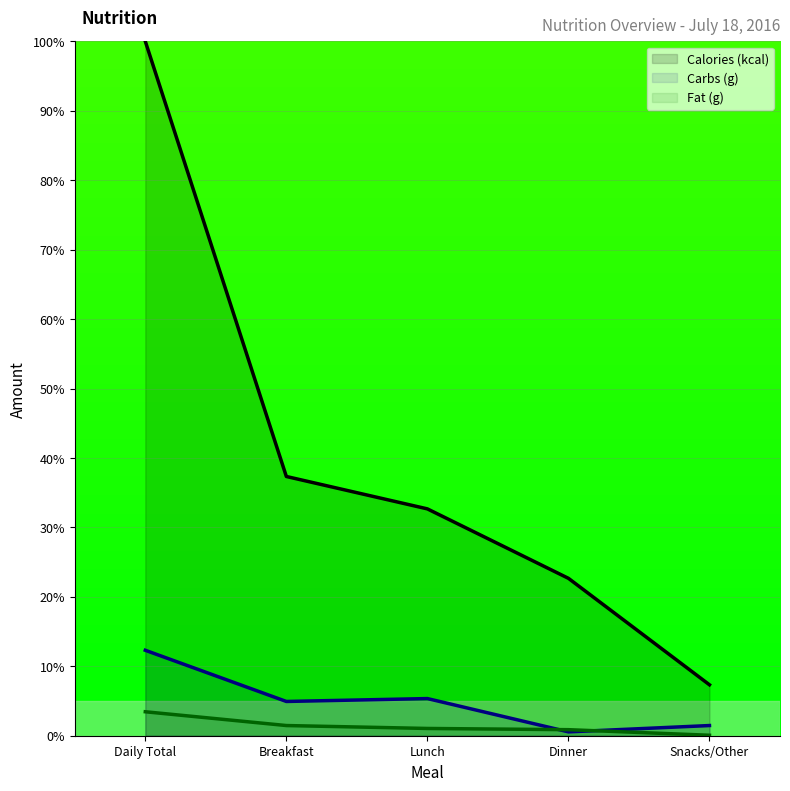

True or false: Fat (g) and Calories (kcal) cross at least once.

False